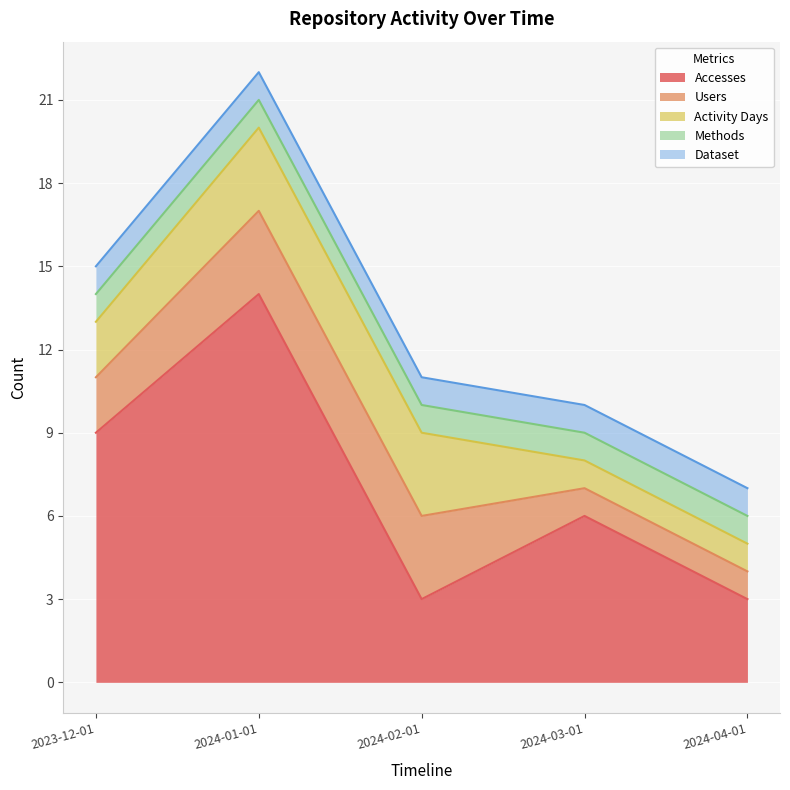

Is the value of Accesses at 2024-03-01 greater than the value of Dataset at 2023-12-01?

Yes